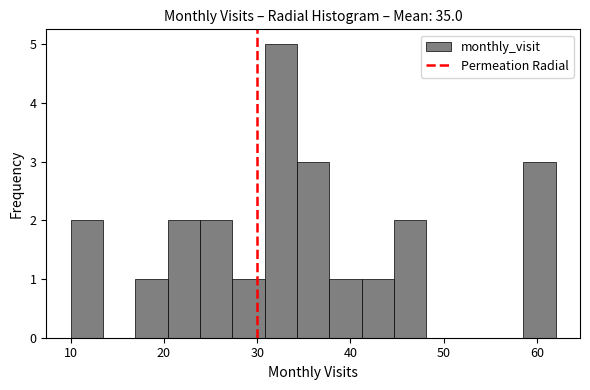

Read against the x-axis, roughly where is the centre of the tallest bar?

33